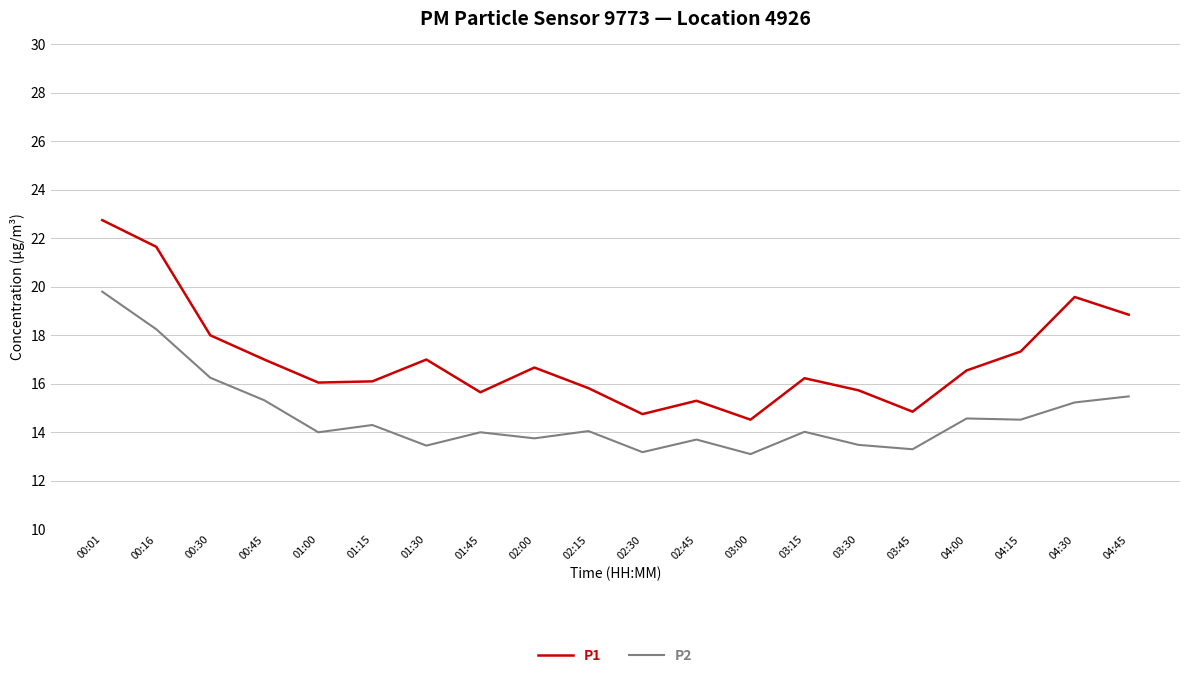

List the series in order of their overall mean, highest first.

P1, P2